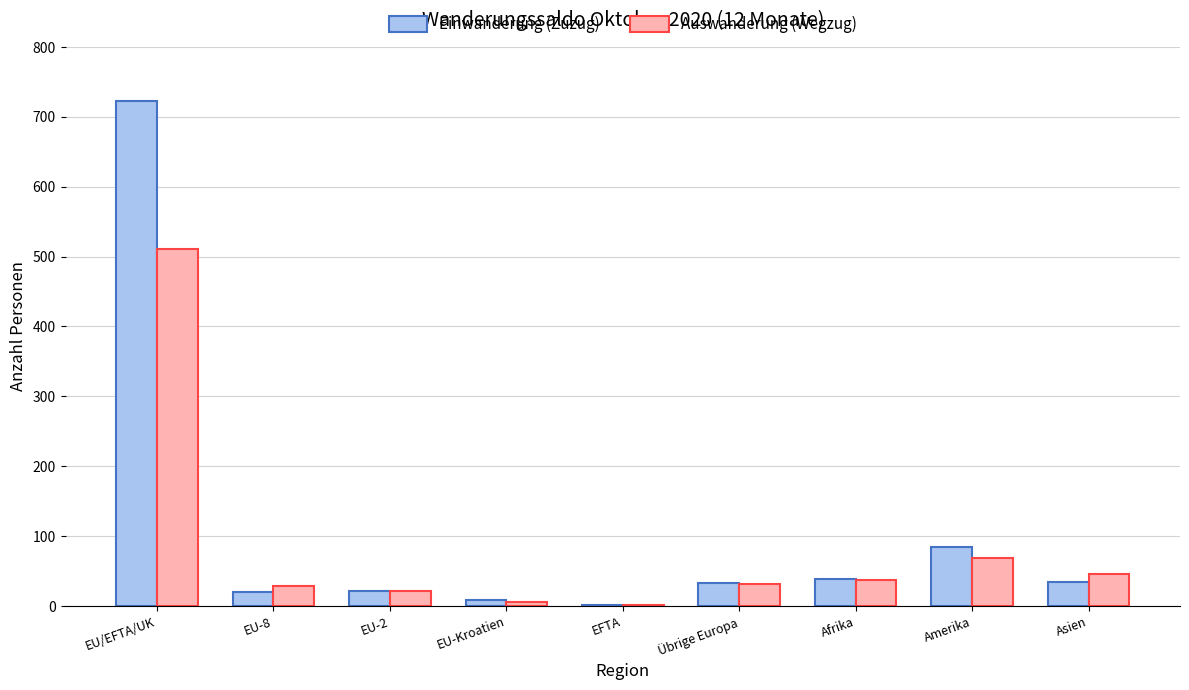

Is it true that Auswanderung (Wegzug) equals 32 at Übrige Europa?

True